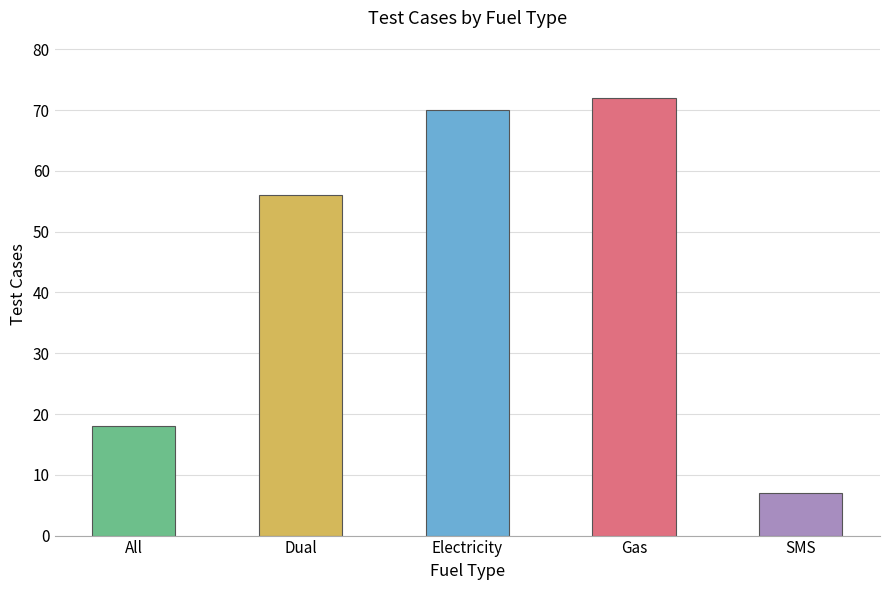

What is the ratio of the value at All to the value at Dual?

0.3